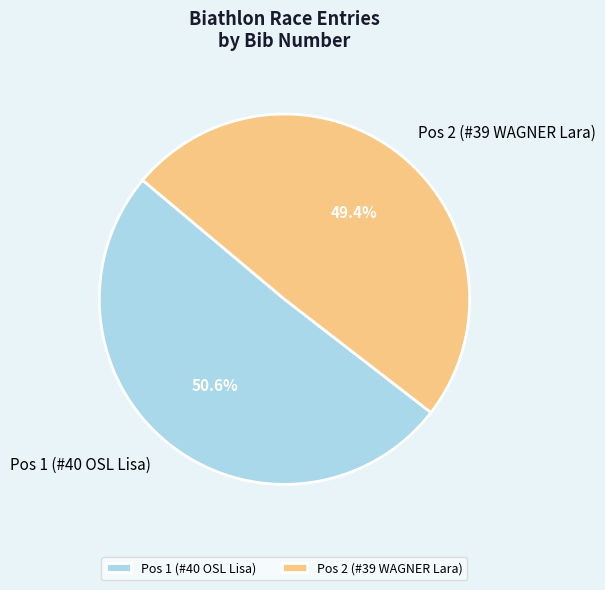

How many segments does this pie chart have?

2